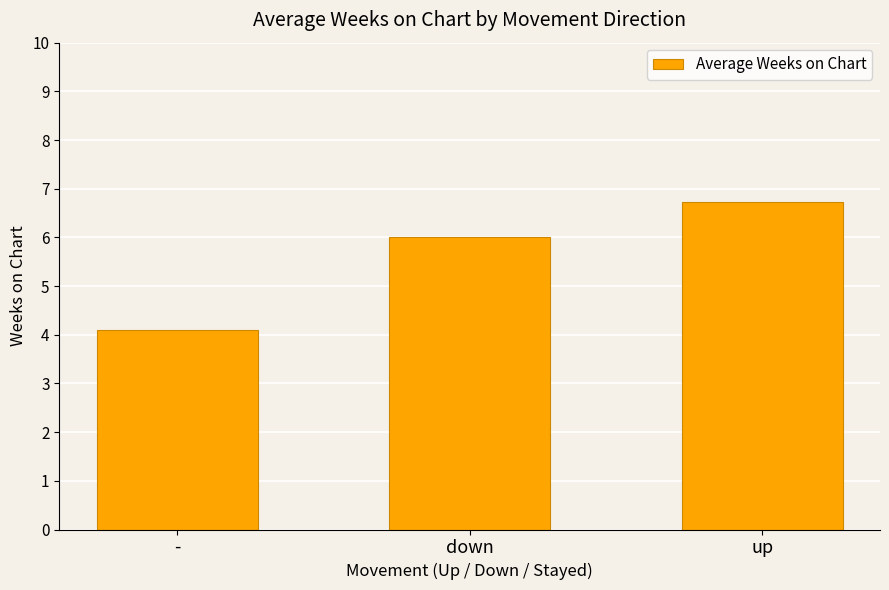

List the labels in order of value, smallest first.

-, down, up